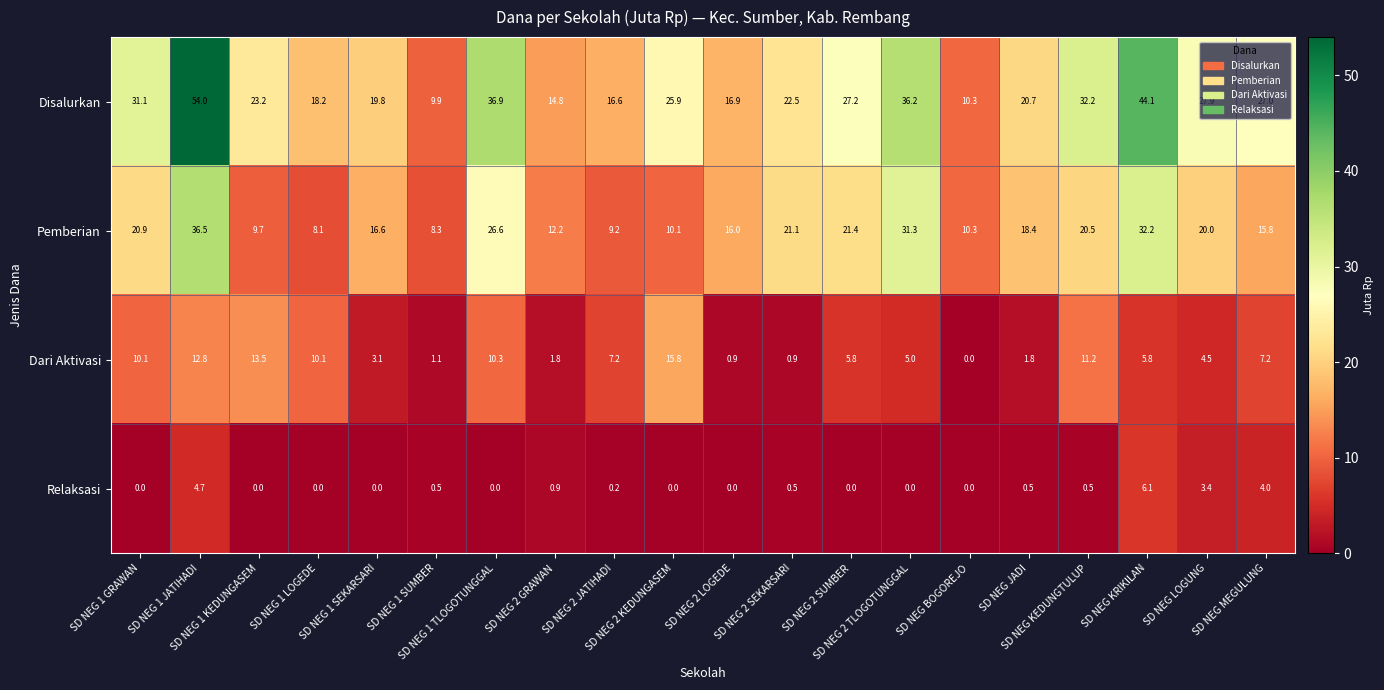

What is the difference between the highest and lowest values at SD NEG 1 KEDUNGASEM?

23.2